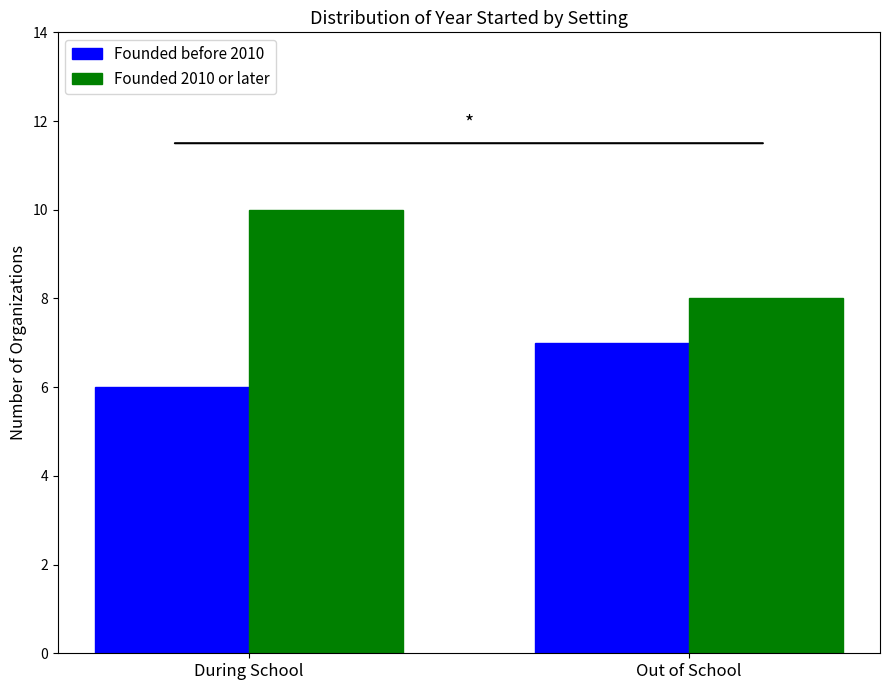

Which series has the largest range (max minus min)?

Founded 2010 or later